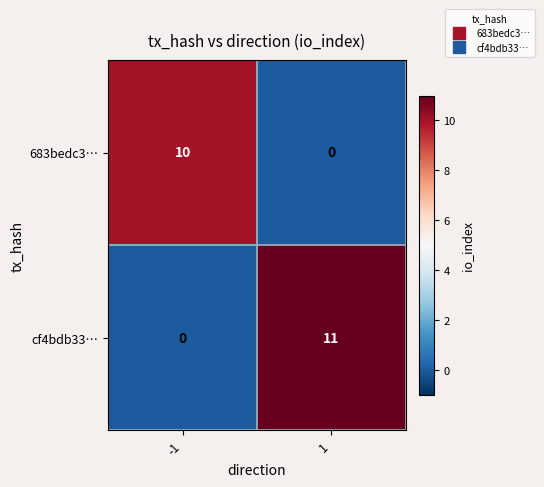

List the series in order of their overall mean, lowest first.

683bedc3…, cf4bdb33…